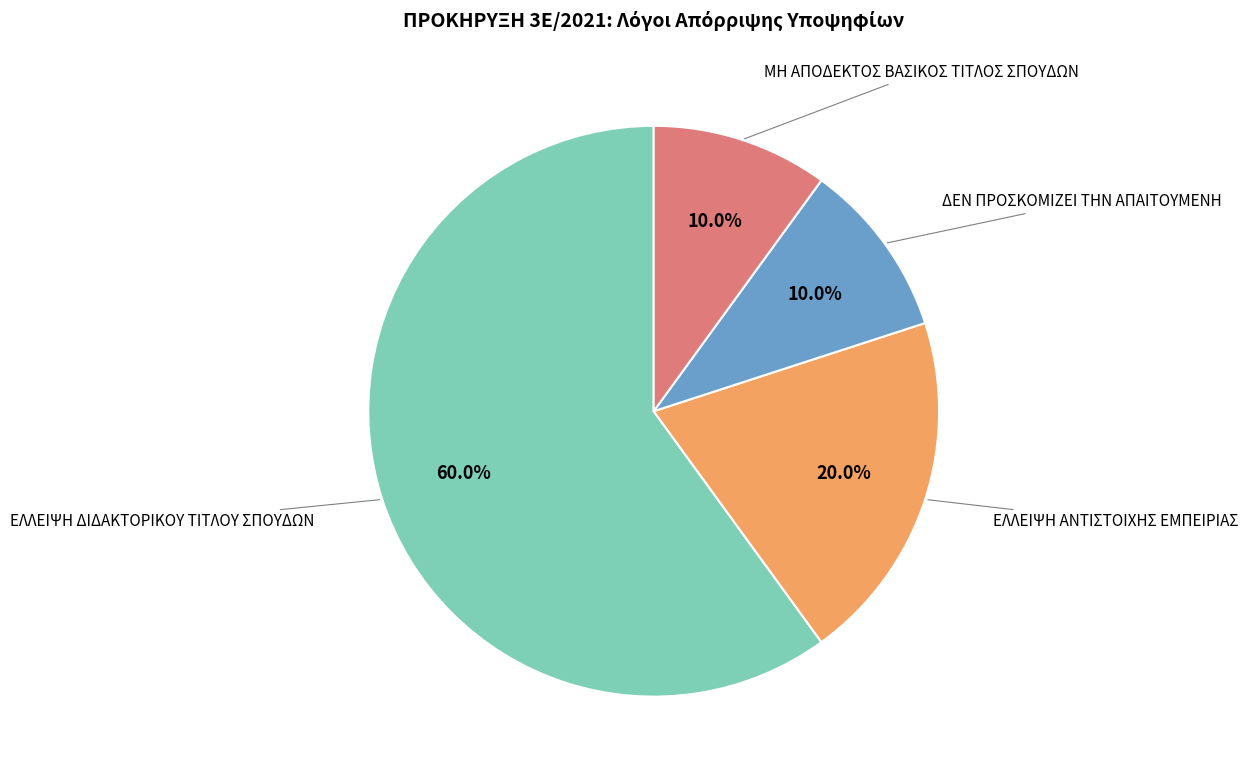

True or false: ΕΛΛΕΙΨΗ ΔΙΔΑΚΤΟΡΙΚΟΥ ΤΙΤΛΟΥ ΣΠΟΥΔΩΝ accounts for 60% of the total.

True